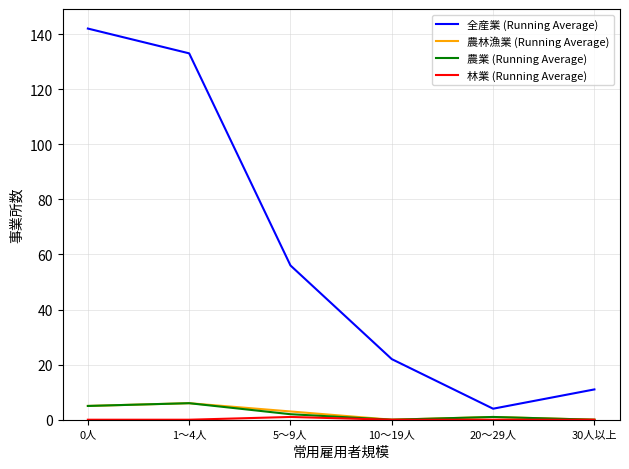

What is the lowest value of the 全産業 (Running Average) series?

4